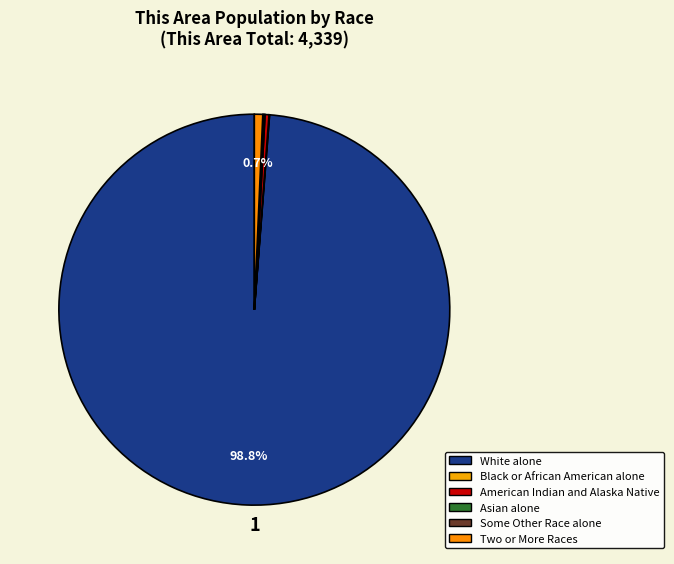

What percentage do Some Other Race alone and Asian alone together represent?

0.2%